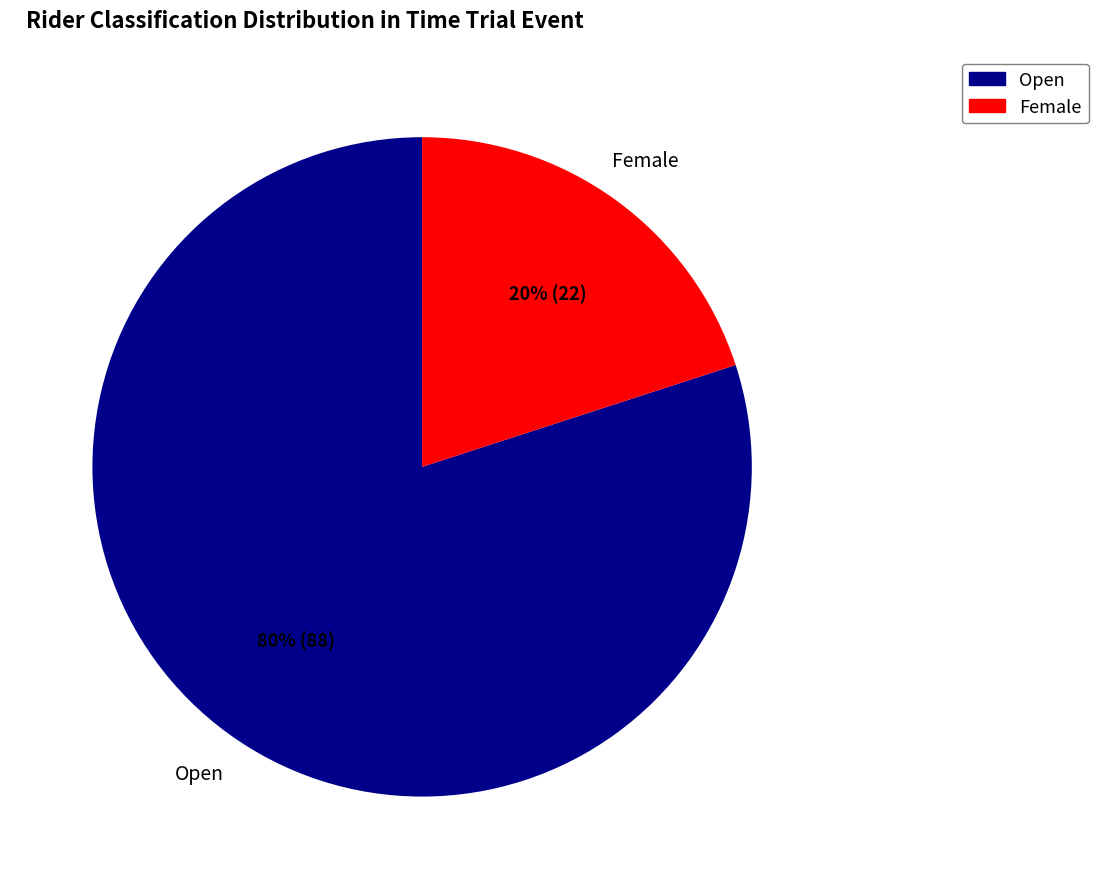

Approximately how many times larger is the value at Open compared to Female?

4.0